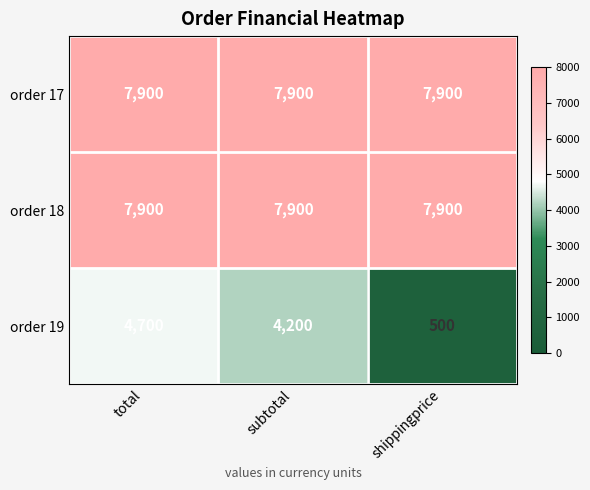

What is the sum of all order 18 values?

23700